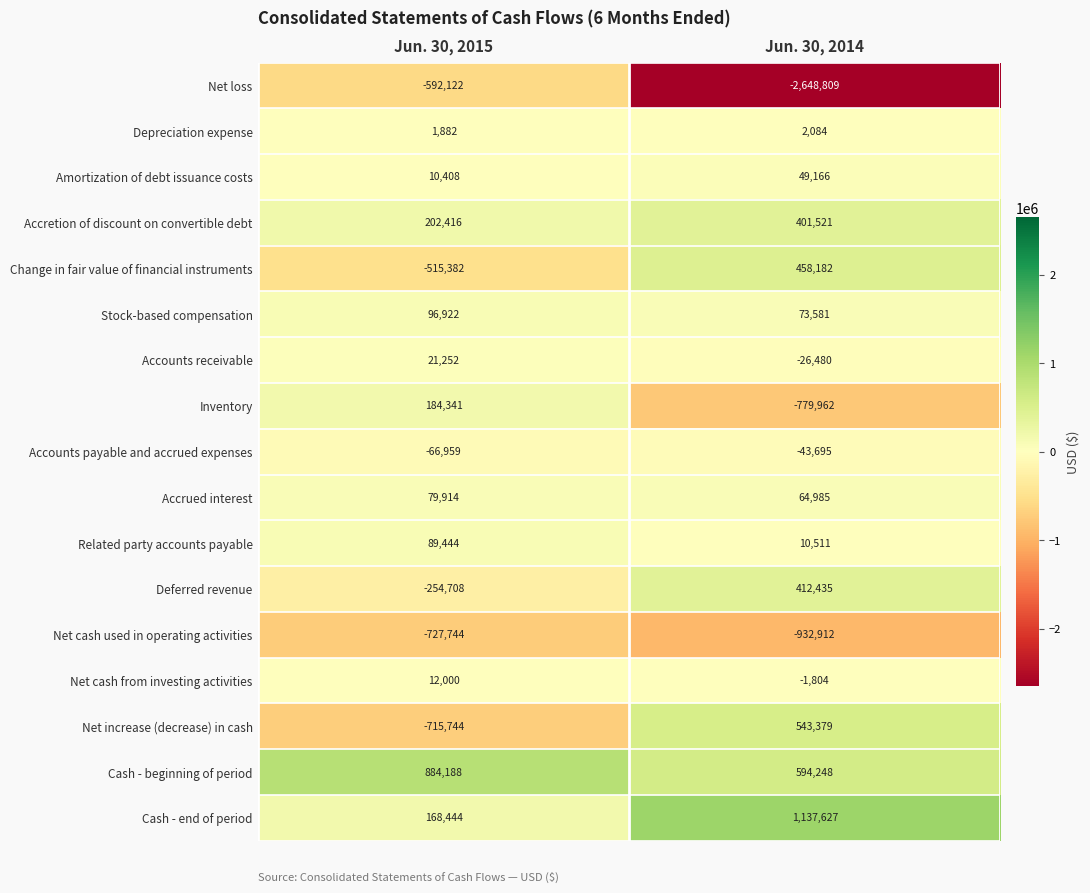

Which series has the largest range (max minus min)?

Net loss